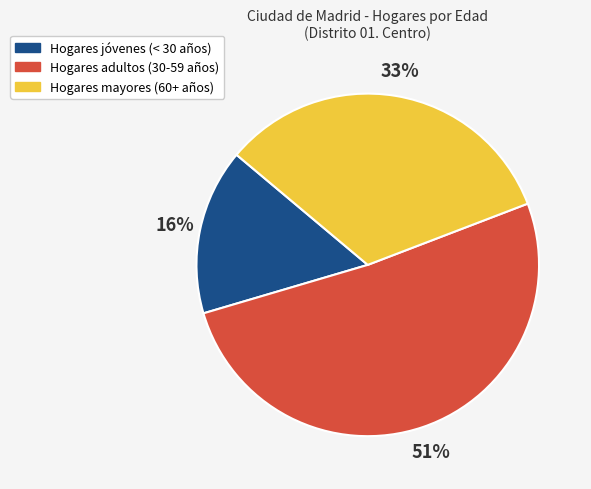

Rank the categories by value from highest to lowest.

Hogares adultos (30-59 años), Hogares mayores (60+ años), Hogares jóvenes (< 30 años)